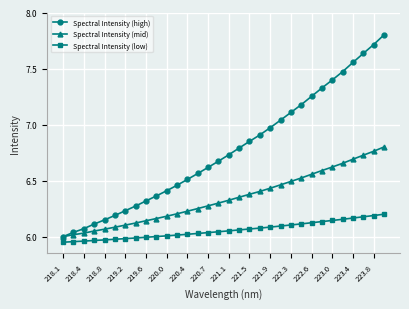

True or false: Spectral Intensity (mid) and Spectral Intensity (low) cross at least once.

False